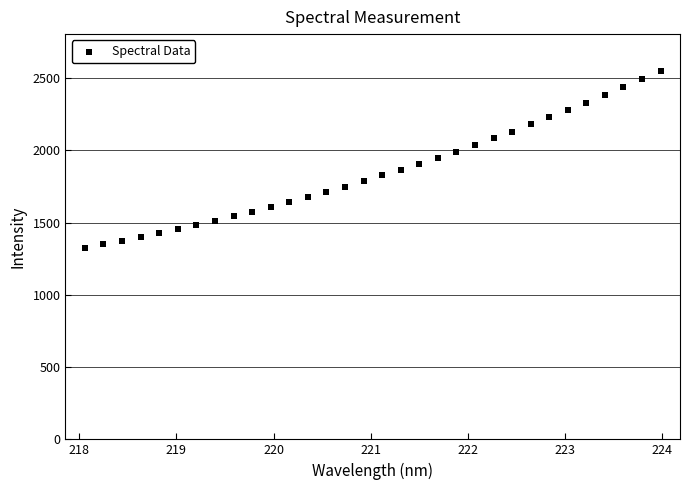

What is the range of X values (max minus min)?

5.9